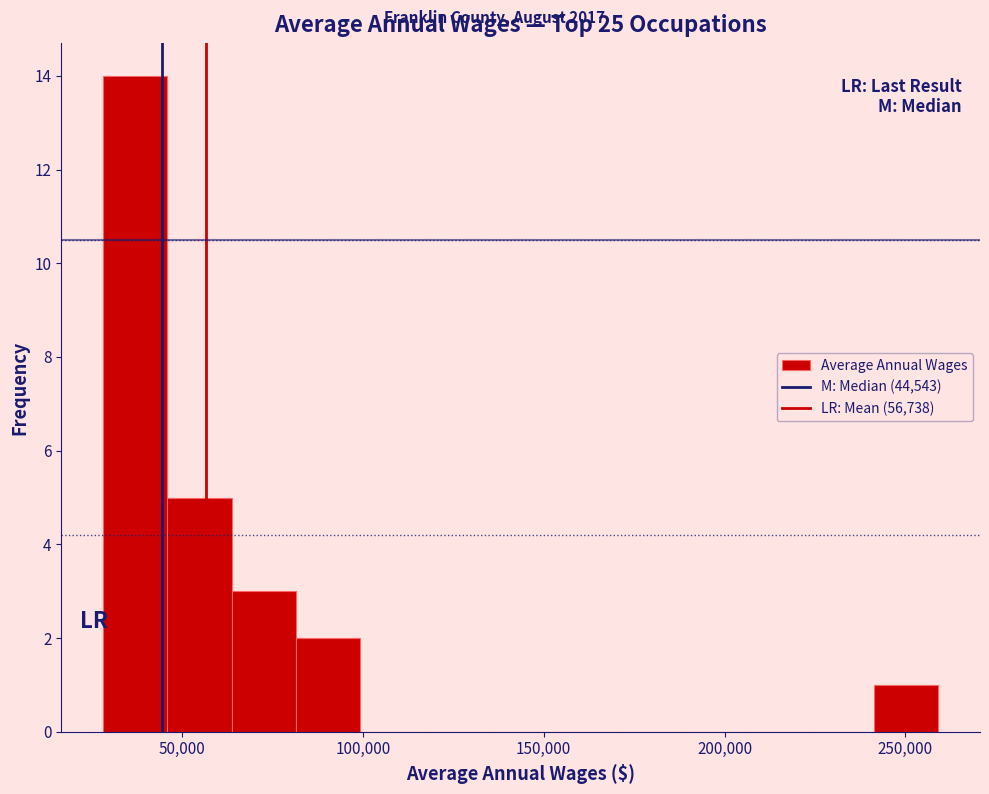

Read against the x-axis, roughly where is the centre of the tallest bar?

35000